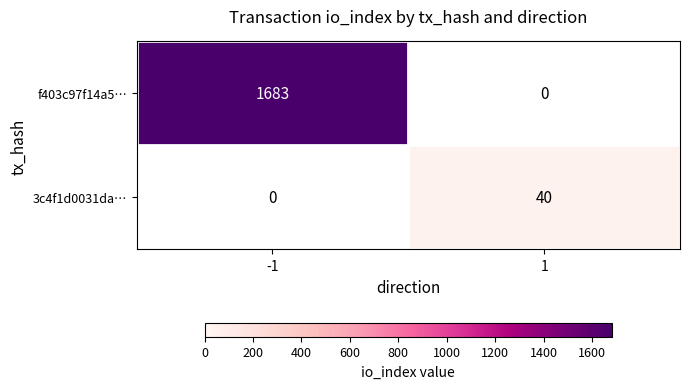

What is the total value across all series at 1?

40